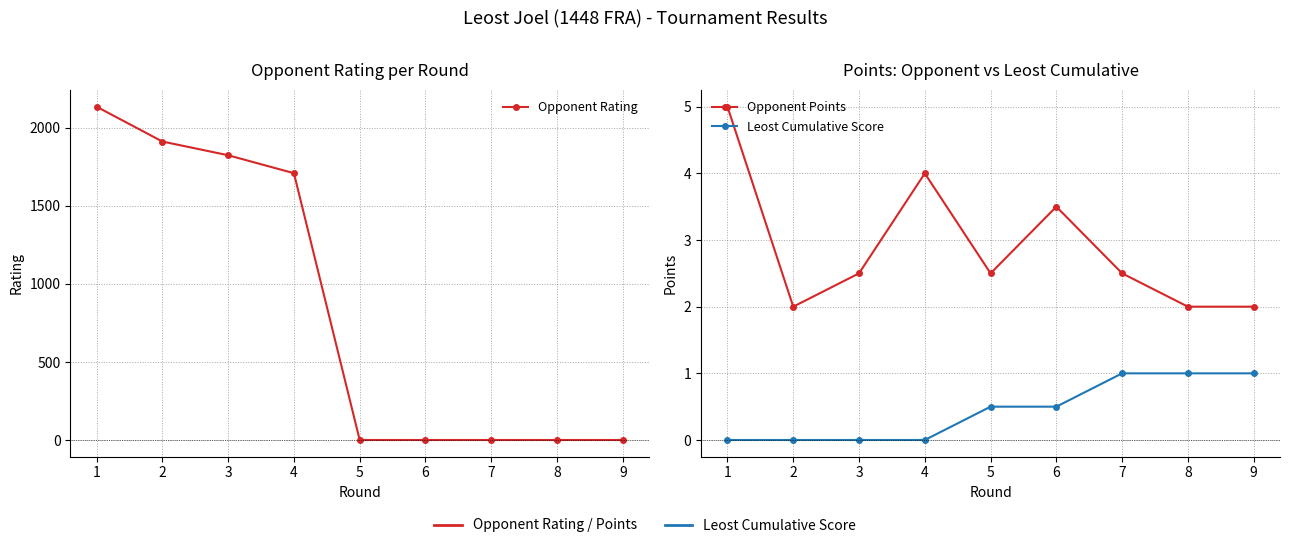

Reading right to left, list all the values displayed in this chart.

Opponent Rating: 9=0.0	8=0.0	7=0.0	6=0.0	5=0.0	4=1709.0	3=1824.0	2=1912.0	1=2135.0
Opponent Points: 9=2.0	8=2.0	7=2.5	6=3.5	5=2.5	4=4.0	3=2.5	2=2.0	1=5.0
Leost Cumulative Score: 9=1.0	8=1.0	7=1.0	6=0.5	5=0.5	4=0.0	3=0.0	2=0.0	1=0.0